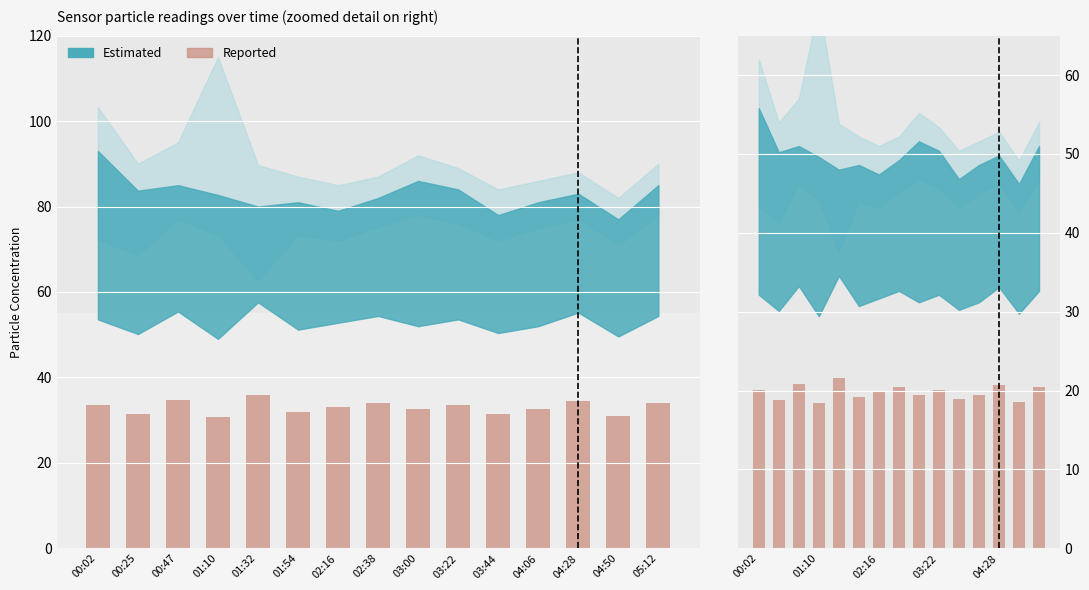

Are the bars horizontal?

No